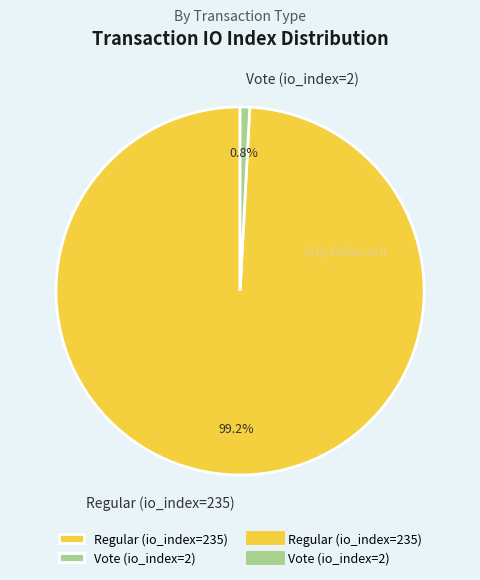

Rank the categories by value from lowest to highest.

Vote (io_index=2), Regular (io_index=235)